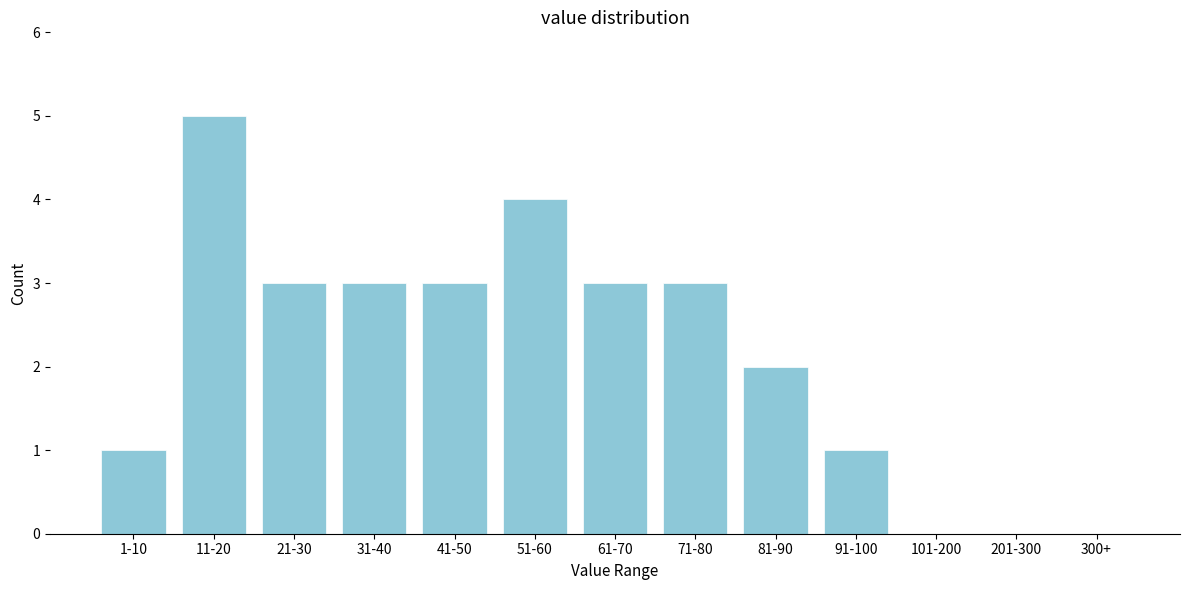

Reading left to right, extract all data points from this chart.

1-10=1	11-20=5	21-30=3	31-40=3	41-50=3	51-60=4	61-70=3	71-80=3	81-90=2	91-100=1	101-200=0	201-300=0	300+=0